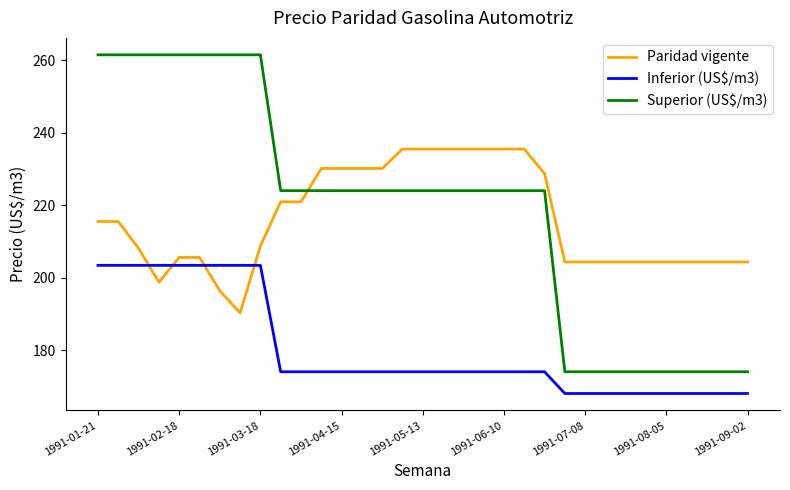

True or false: Superior (US$/m3) and Inferior (US$/m3) intersect in this chart.

False